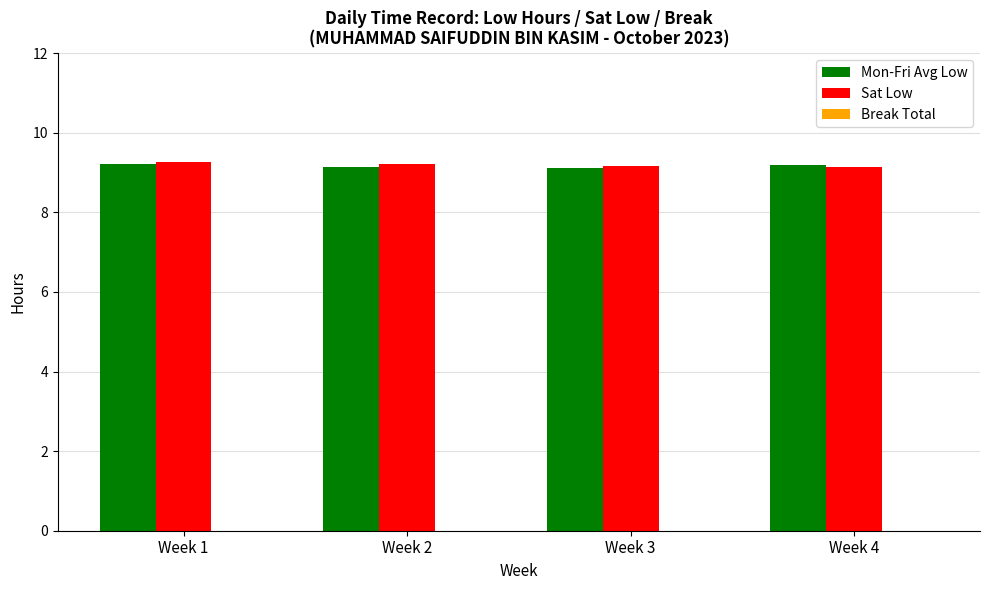

What is the total value across all series at Week 3?

18.3